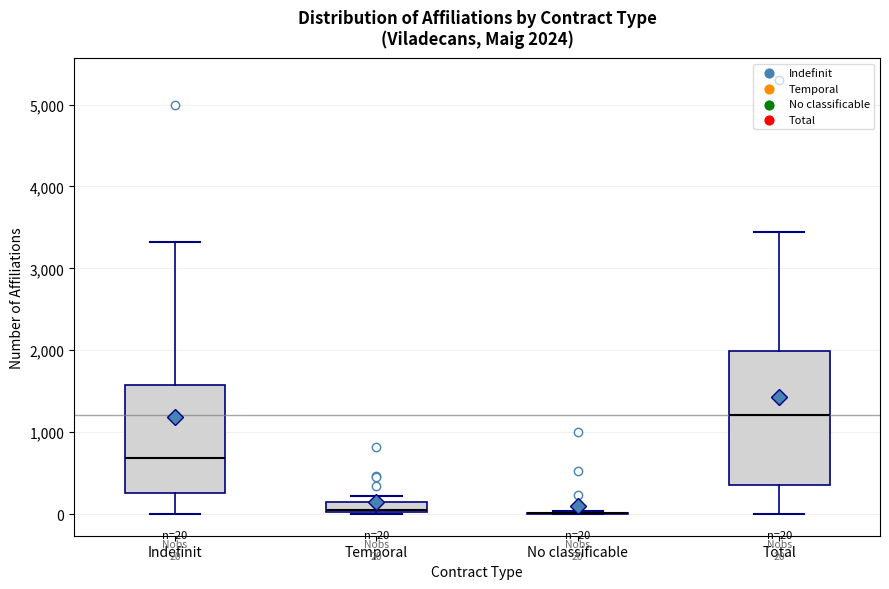

Which box is the tallest, from its lower edge to its upper edge?

Total